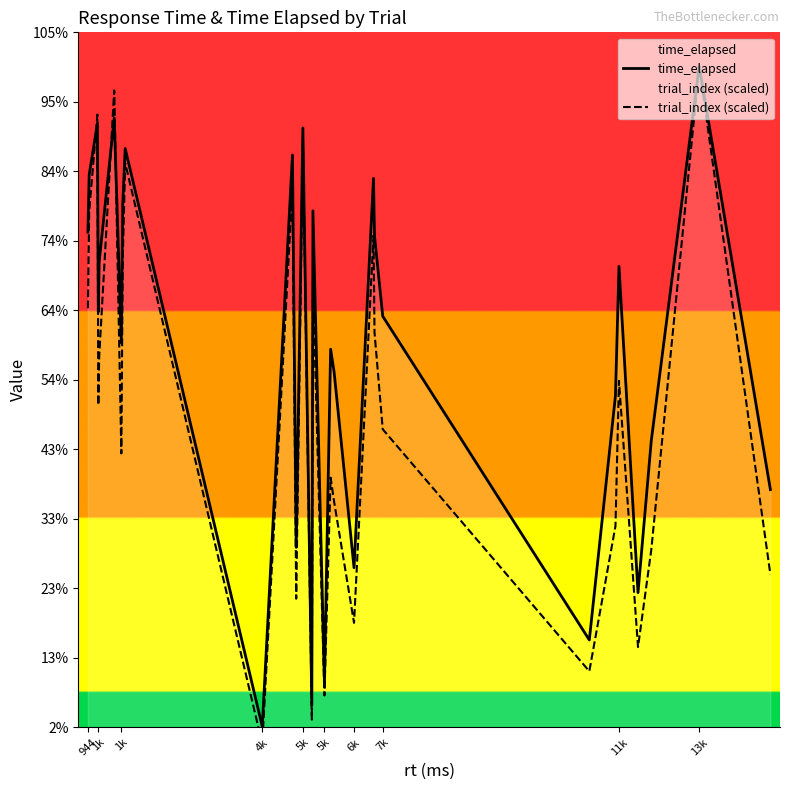

Which series has the largest range (max minus min)?

trial_index (scaled)